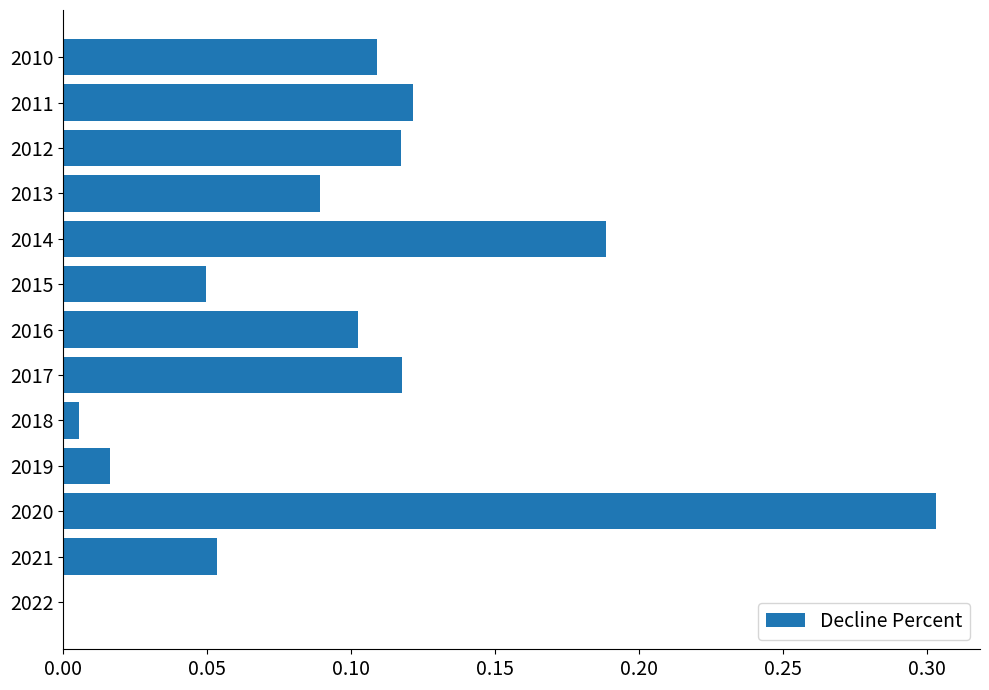

What is the change in value from 2019 to 2017?

+0.1